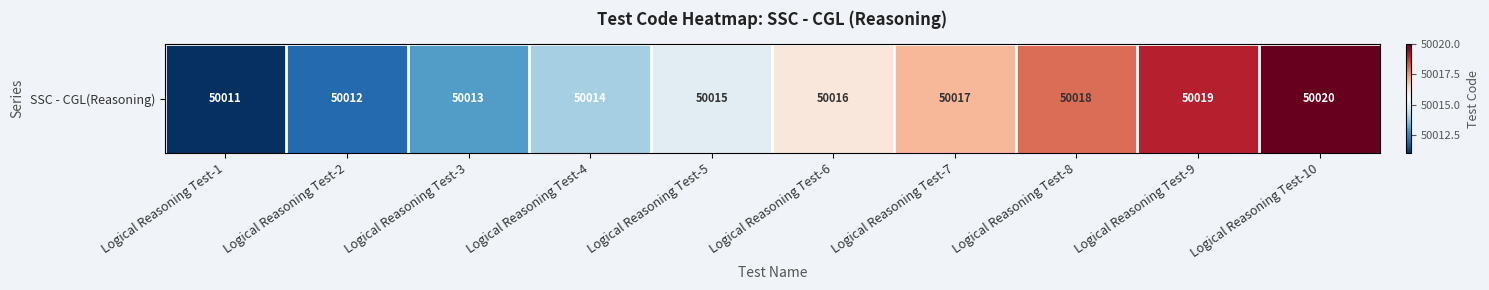

What is the ratio of the value at Logical Reasoning Test-2 to the value at Logical Reasoning Test-4?

1.0